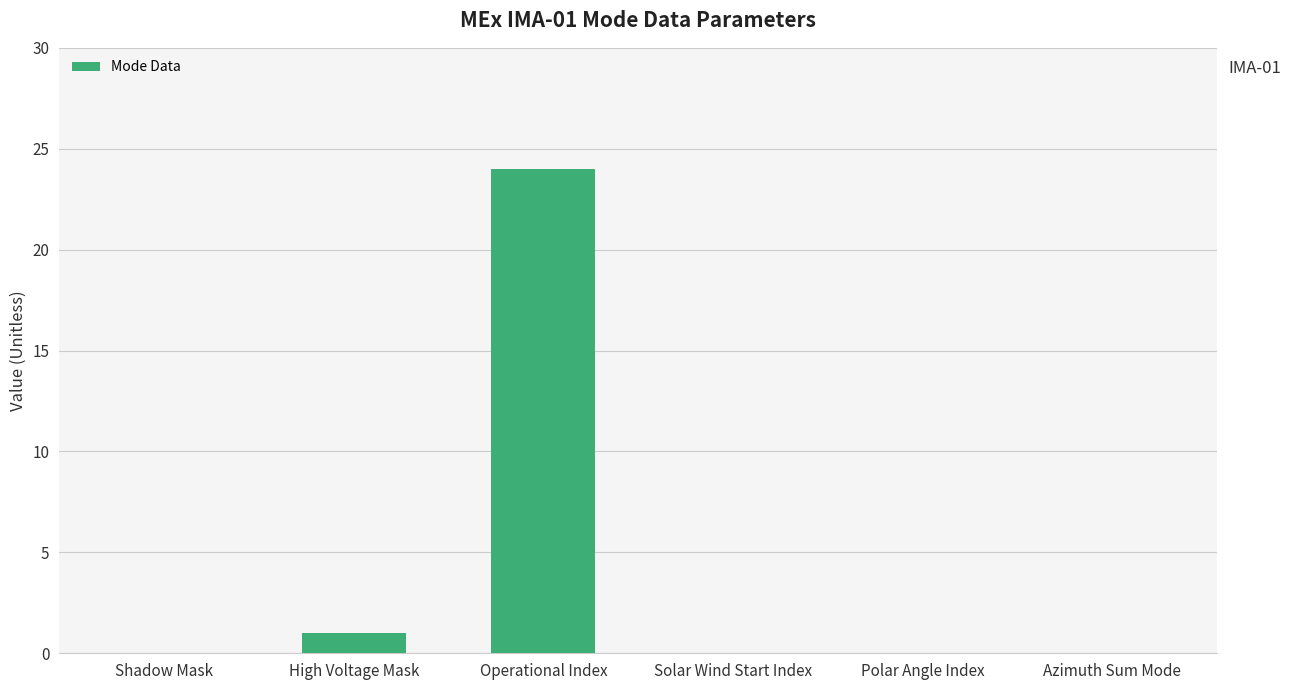

True or false: the data shows -16 at Shadow Mask.

False